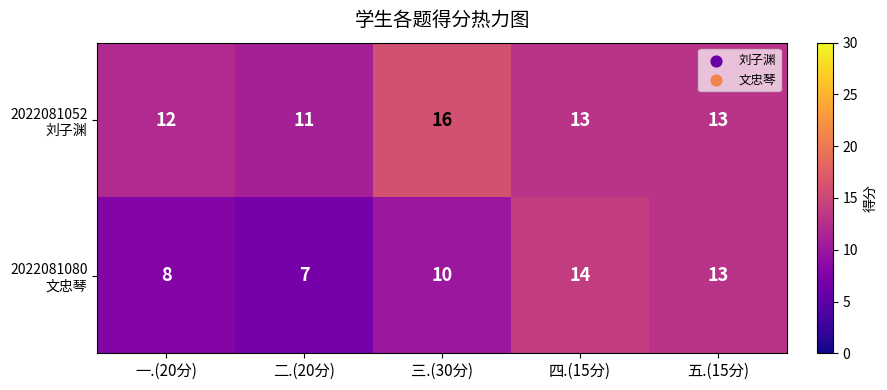

What is the difference between the highest and lowest values at 一.(20分)?

4